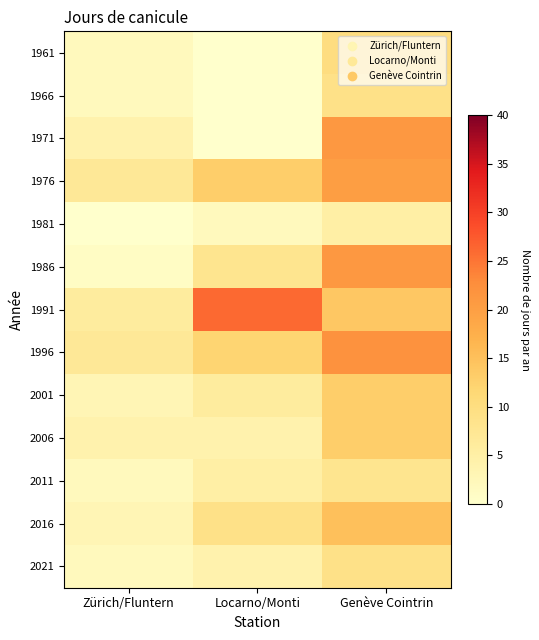

Reading right to left, extract all data points from this chart.

1961: Genève Cointrin=10	Locarno/Monti=0	Zürich/Fluntern=2
1966: Genève Cointrin=9	Locarno/Monti=0	Zürich/Fluntern=2
1971: Genève Cointrin=21	Locarno/Monti=0	Zürich/Fluntern=4
1976: Genève Cointrin=20	Locarno/Monti=13	Zürich/Fluntern=7
1981: Genève Cointrin=5	Locarno/Monti=2	Zürich/Fluntern=0
1986: Genève Cointrin=21	Locarno/Monti=8	Zürich/Fluntern=1
1991: Genève Cointrin=14	Locarno/Monti=26	Zürich/Fluntern=6
1996: Genève Cointrin=22	Locarno/Monti=12	Zürich/Fluntern=7
2001: Genève Cointrin=13	Locarno/Monti=6	Zürich/Fluntern=3
2006: Genève Cointrin=13	Locarno/Monti=4	Zürich/Fluntern=4
2011: Genève Cointrin=8	Locarno/Monti=5	Zürich/Fluntern=2
2016: Genève Cointrin=15	Locarno/Monti=9	Zürich/Fluntern=3
2021: Genève Cointrin=9	Locarno/Monti=4	Zürich/Fluntern=2